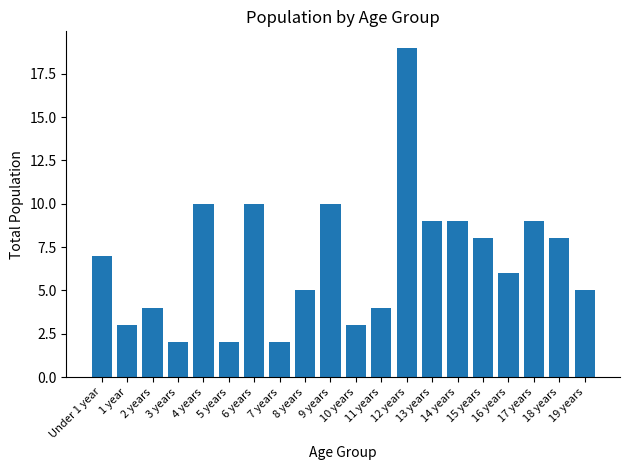

True or false: the data shows 9 at 13 years.

True